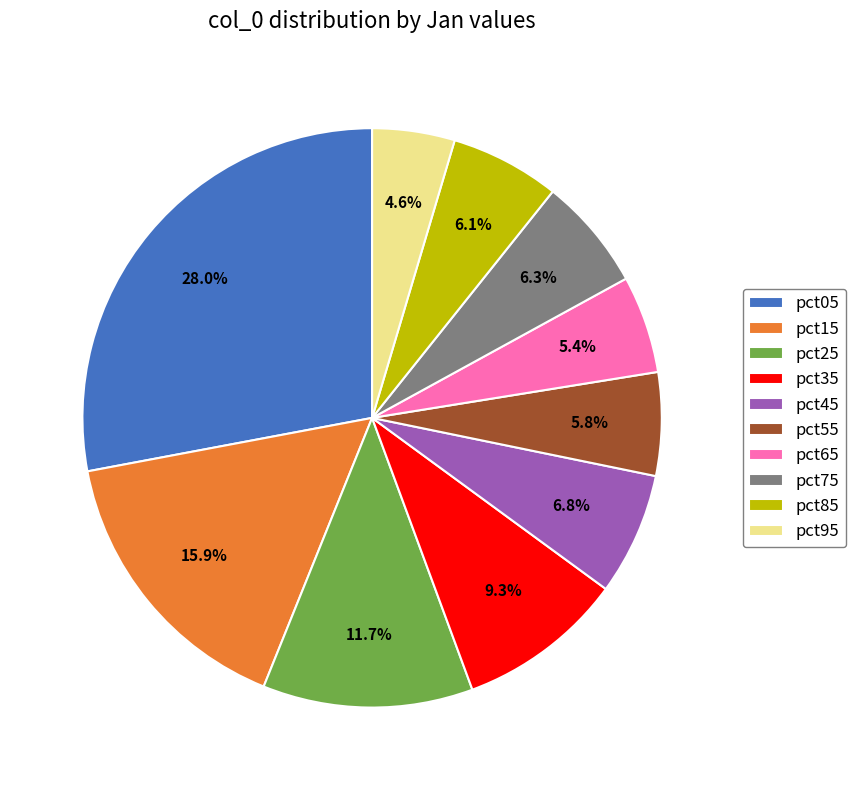

Is it true that pct65 is 5% of the pie?

True